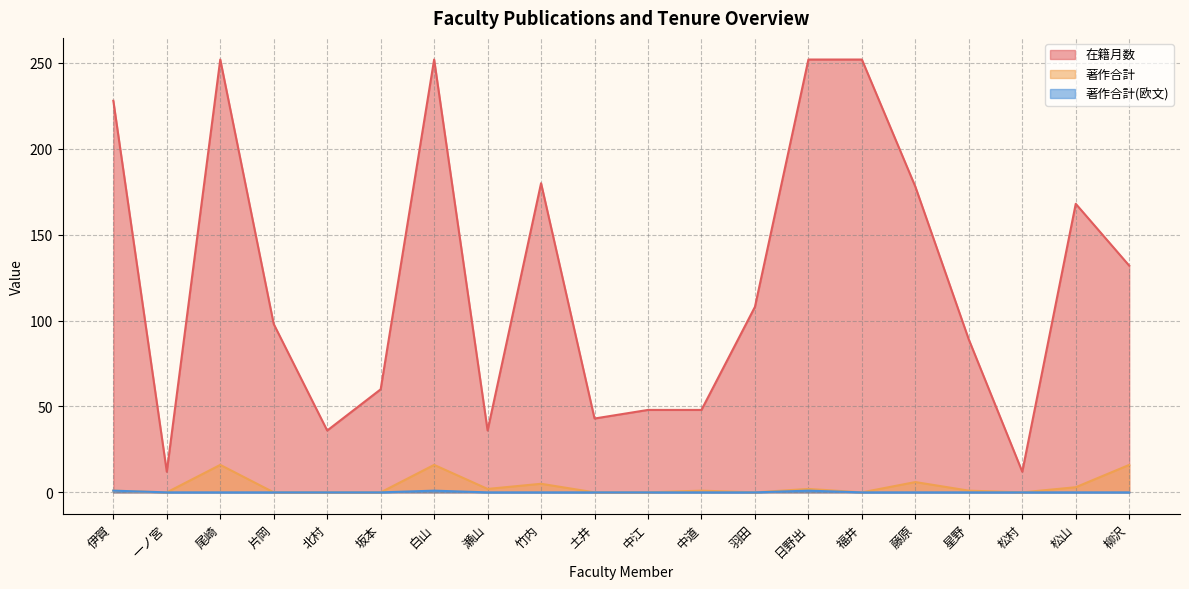

What is the total value across all series at 尾崎?

268